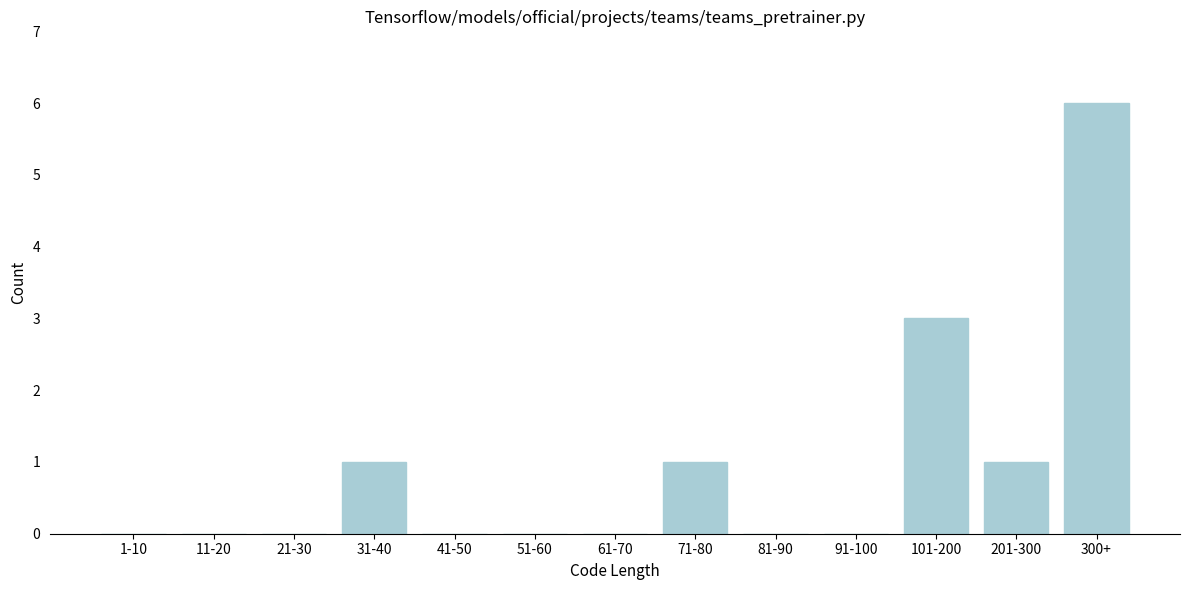

Reading left to right, transcribe all the data shown in this chart.

1-10=0	11-20=0	21-30=0	31-40=1	41-50=0	51-60=0	61-70=0	71-80=1	81-90=0	91-100=0	101-200=3	201-300=1	300+=6